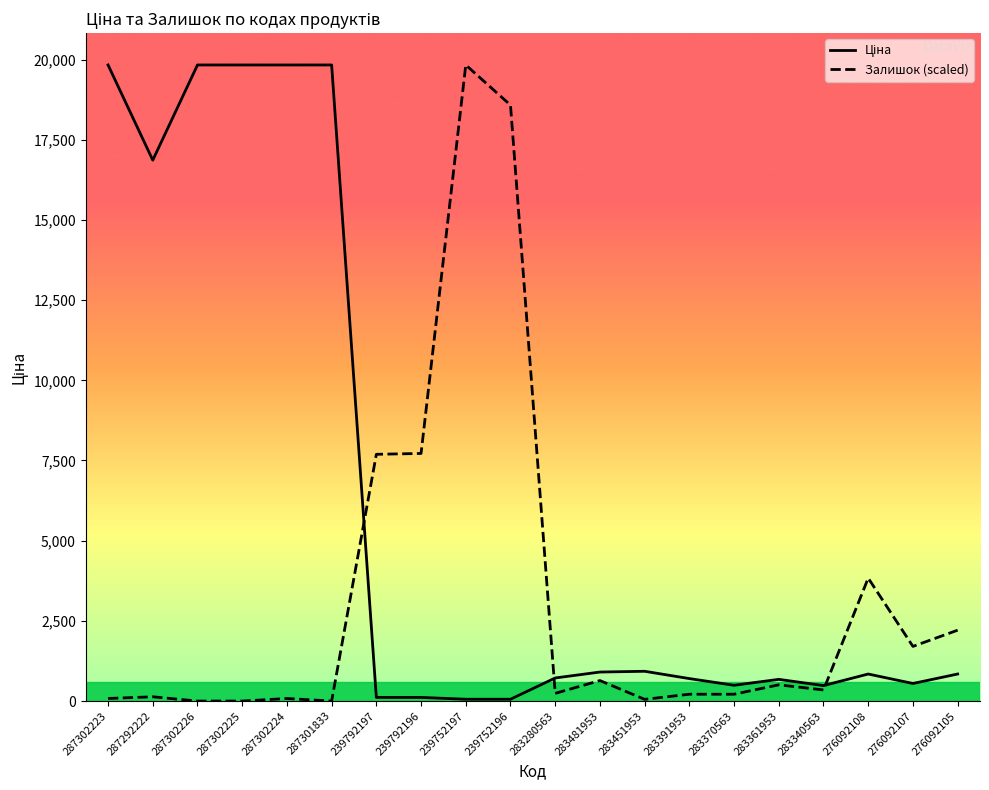

Between 283361953 and 276092105, which series saw the biggest shift?

Залишок (scaled)